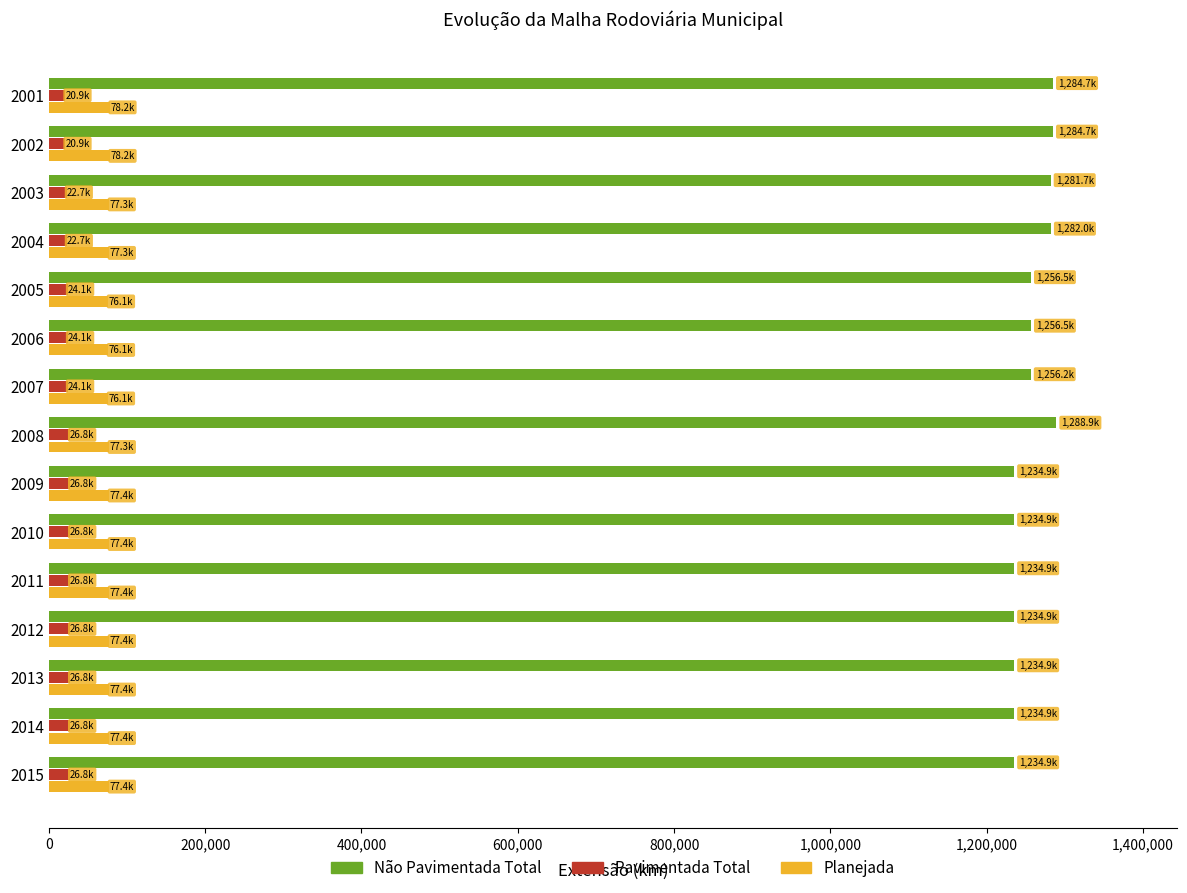

What is the maximum value shown in the chart?

1288940.8